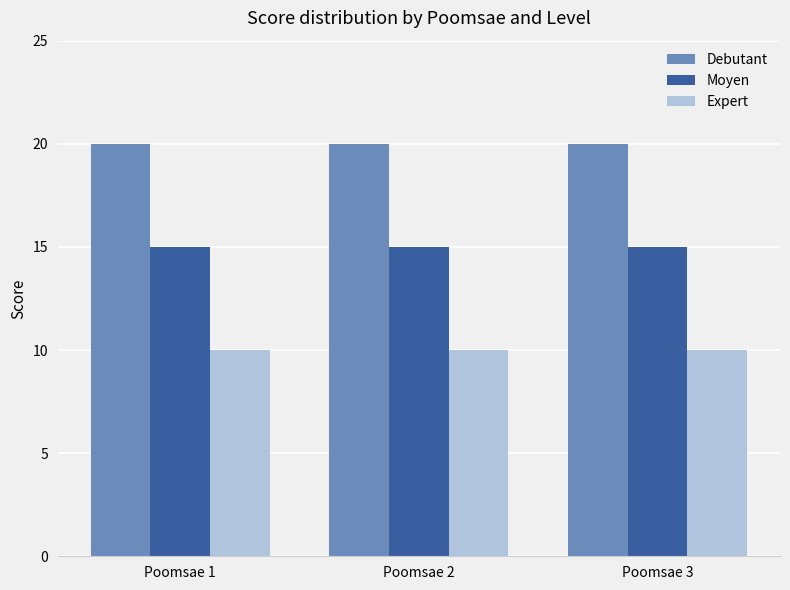

What is the greatest value displayed?

20